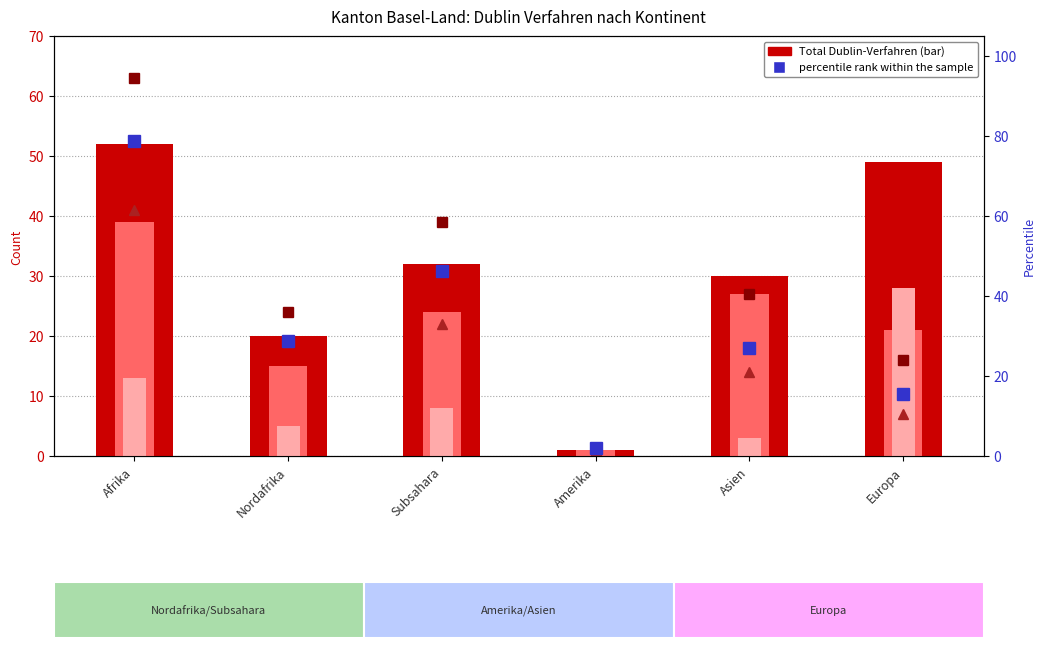

The value of percentile rank within the sample at Nordafrika is 14.4. True or false?

False